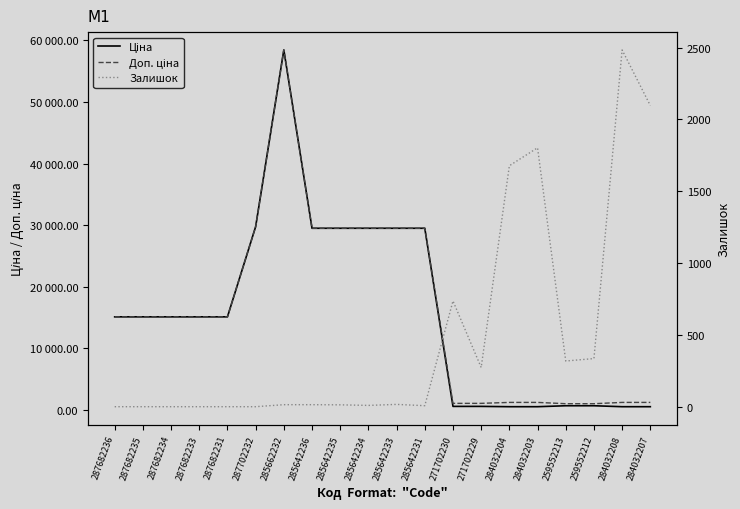

True or false: Залишок has a value of 764.6 at 287682234.

False